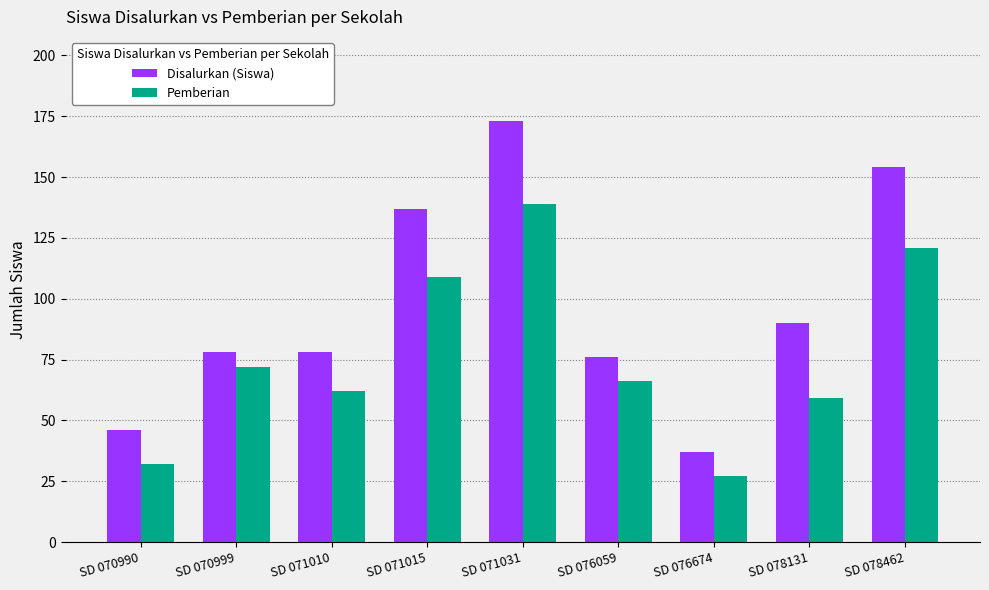

At which label does Pemberian reach its minimum?

SD 076674